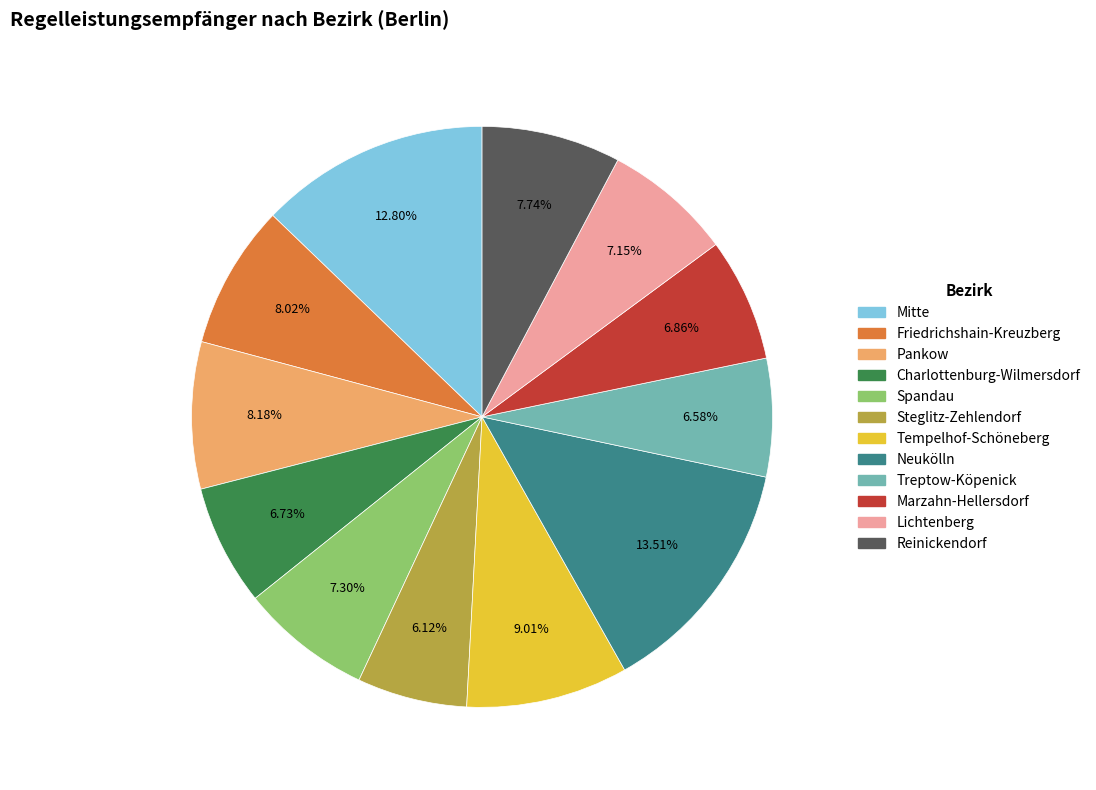

Count the number of slices in the pie.

12